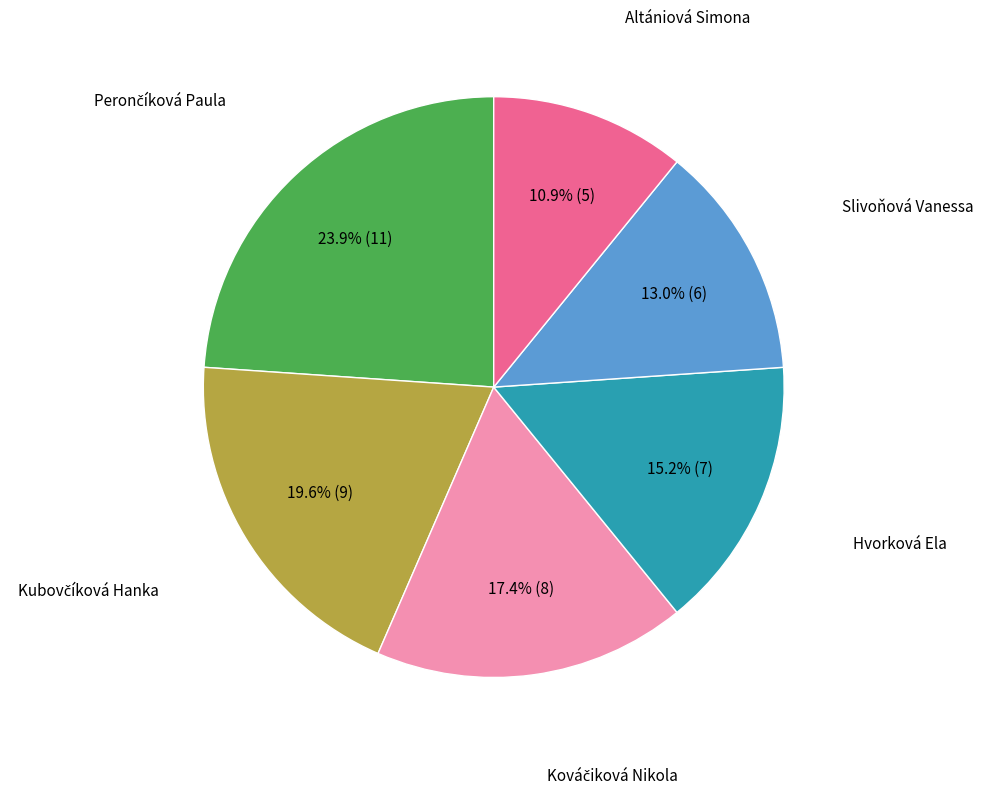

Is there any slice that represents more than half of the pie?

No